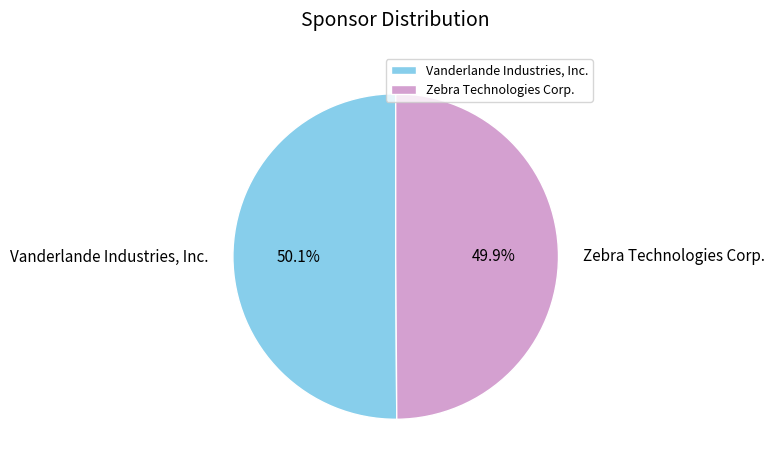

What percentage is the Zebra Technologies Corp. slice, to the nearest percent?

50%